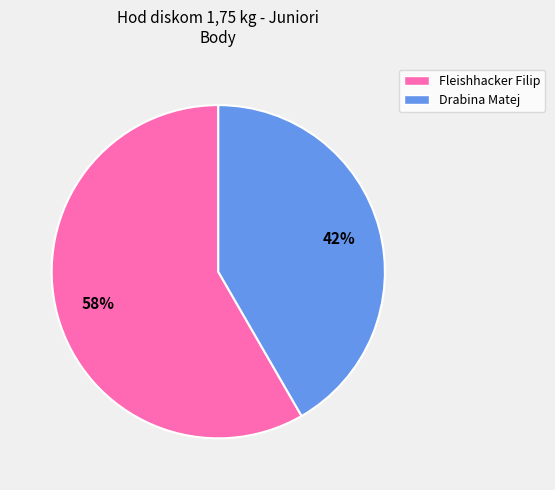

Between Drabina Matej and Fleishhacker Filip, which is larger?

Fleishhacker Filip